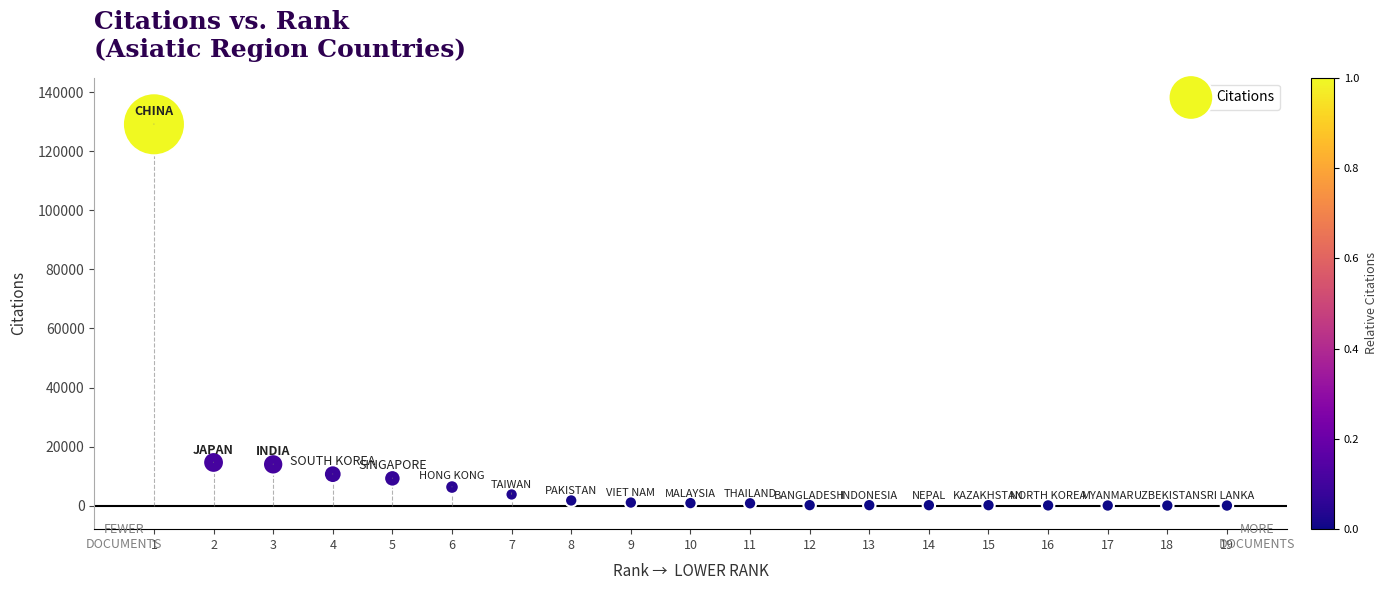

What is the range of Y values (max minus min)?

129192